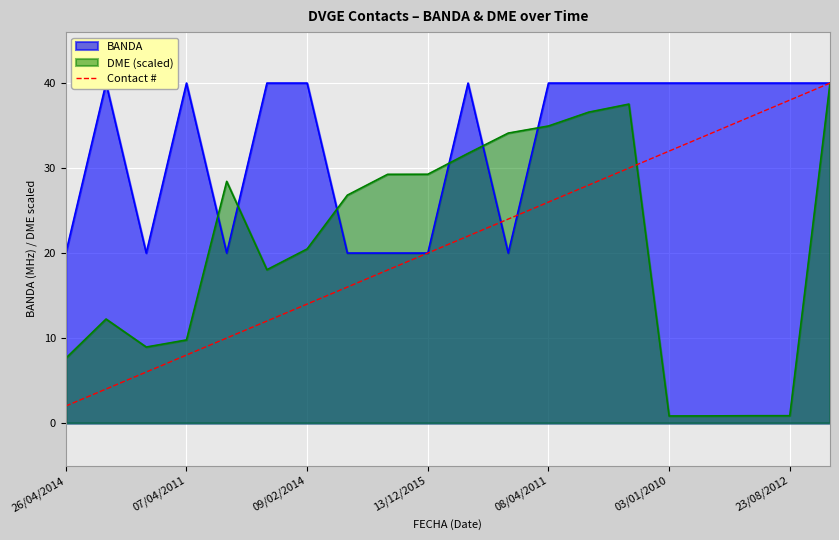

What is the minimum value for Contact #?

2.0